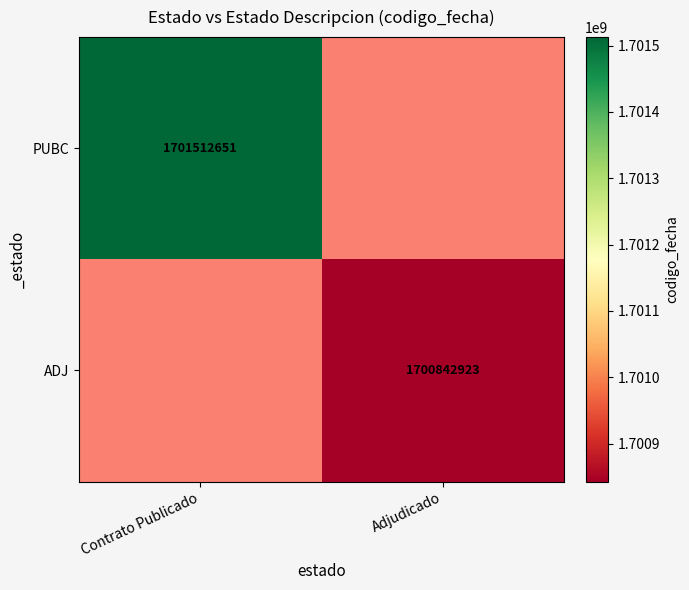

At how many categories does at least one series exceed 1700900064?

1